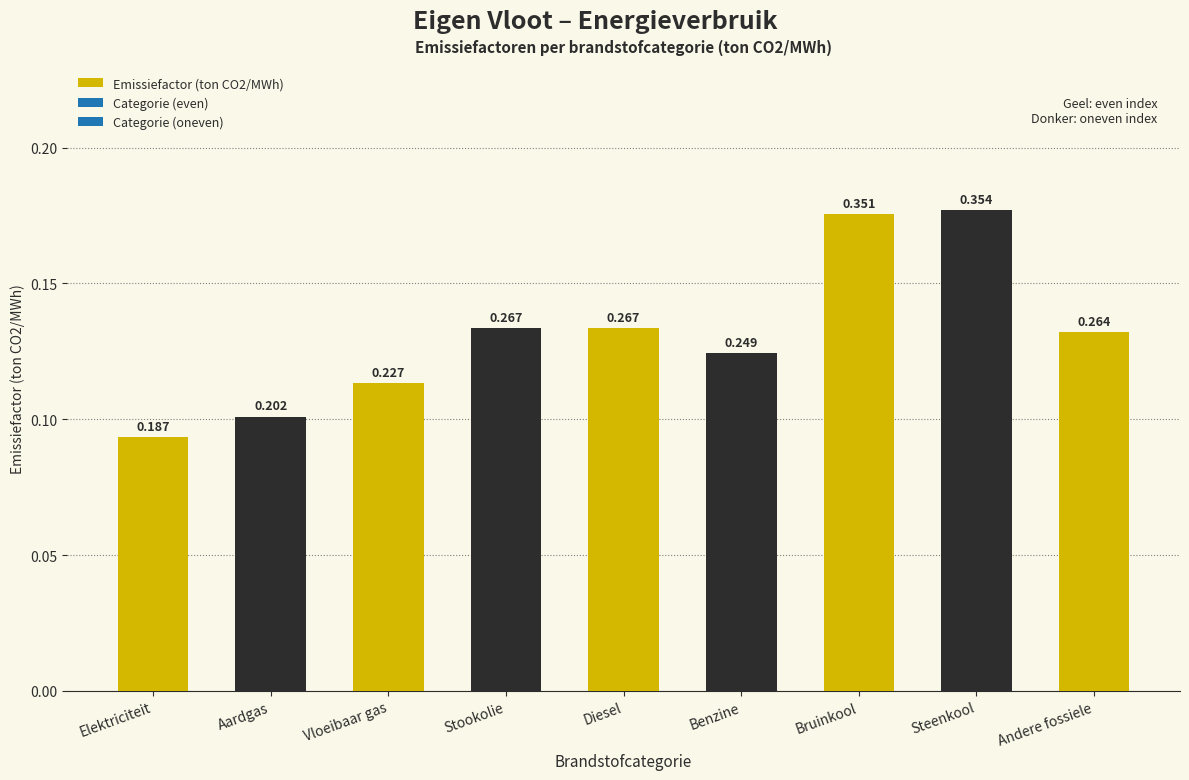

What is the label of the 4th bar from the left?

Stookolie